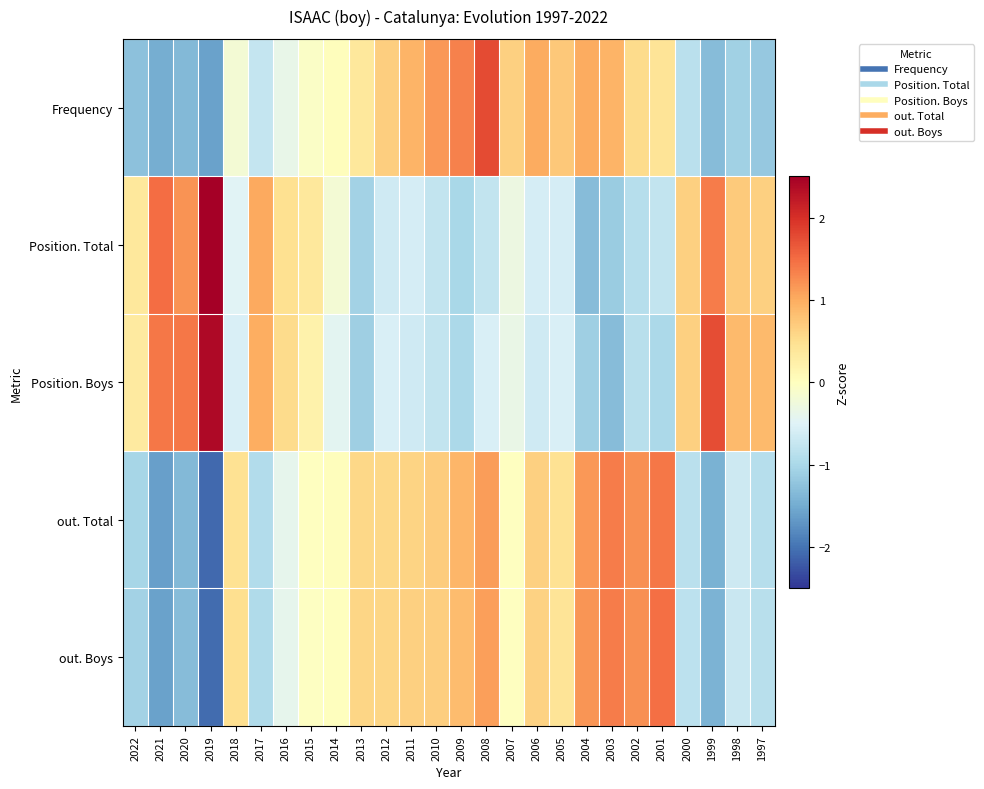

What is the difference between the highest and lowest values at 1998?

2.0